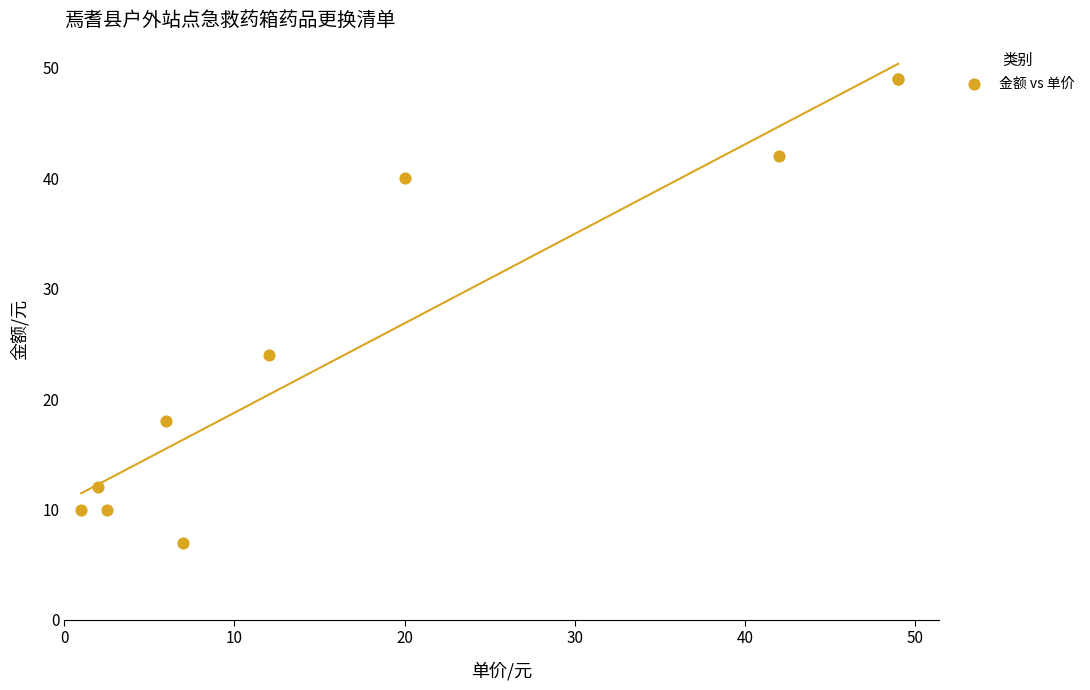

What Y value in the scatter plot is closest to 28?

24